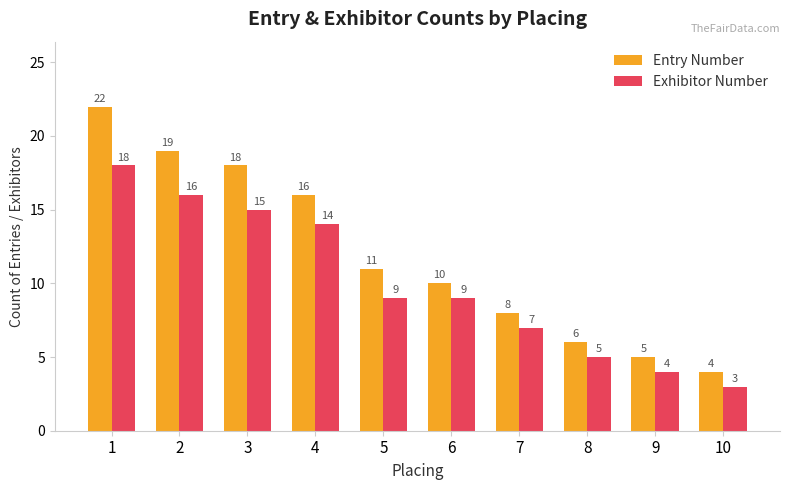

Where does the Entry Number series first go above 11?

1